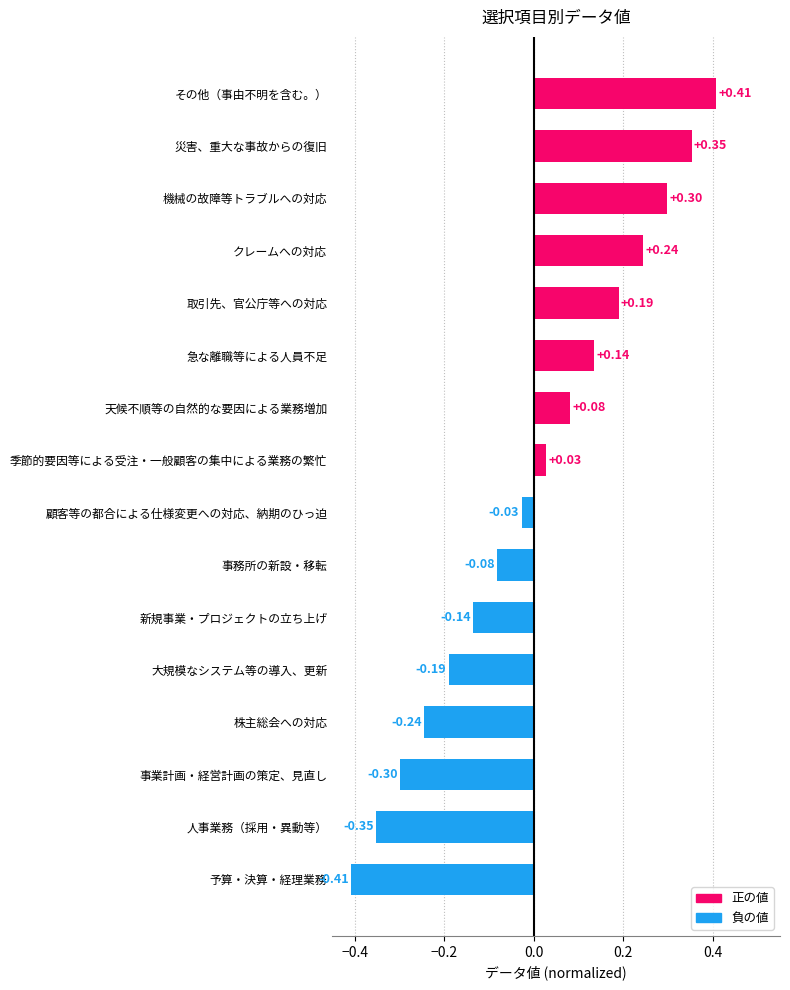

What is the difference between the maximum and minimum values?

0.8